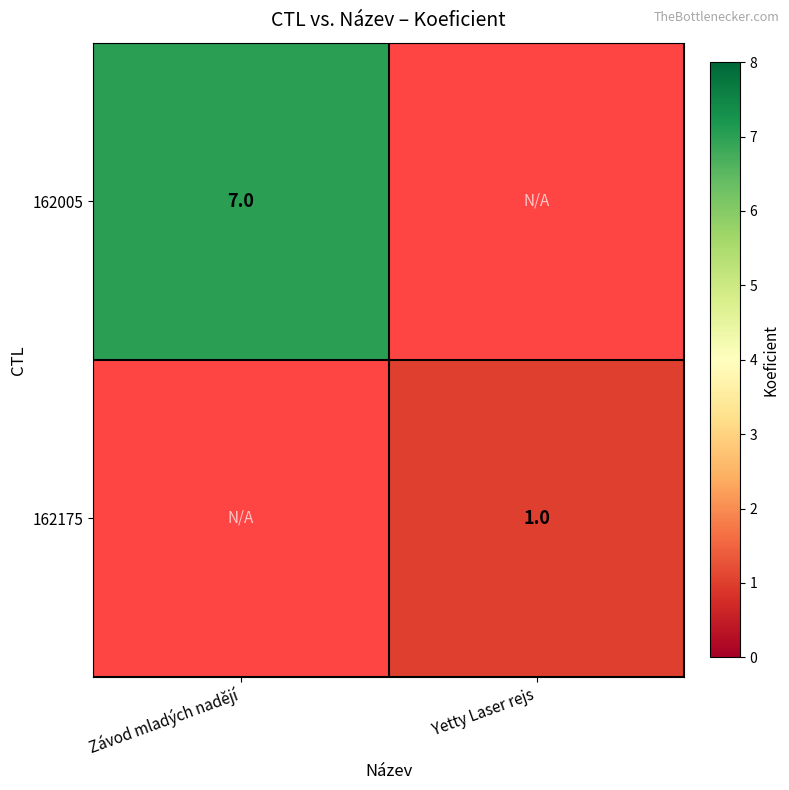

The 162175 series shows 1 at Yetty Laser rejs. True or false?

True